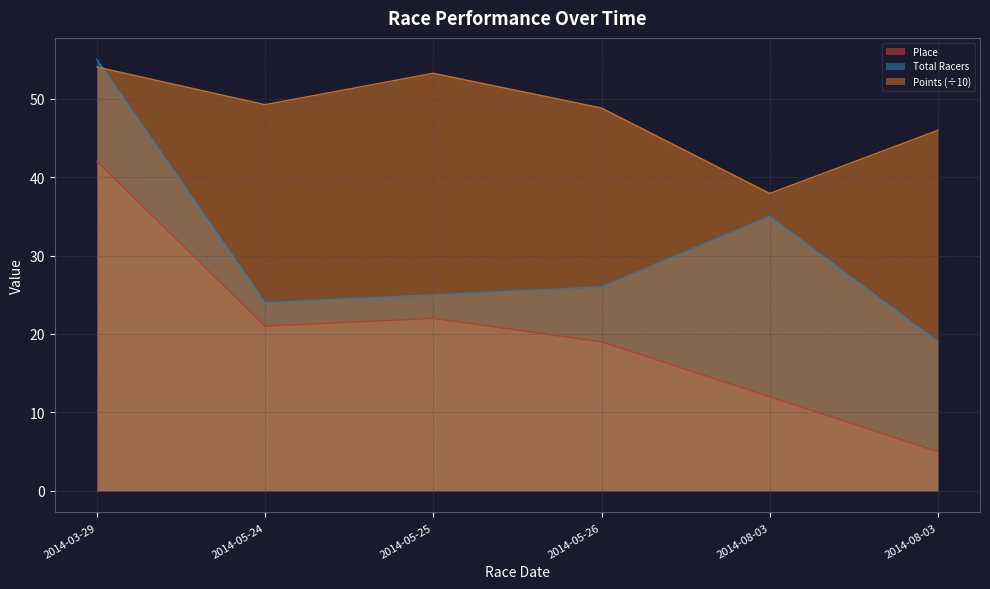

At 2014-03-29, list the series in order from largest to smallest.

Total Racers, Points (÷10), Place